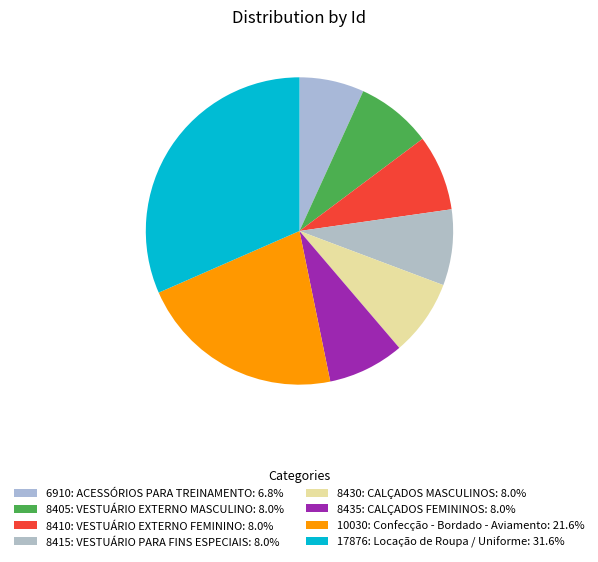

To the nearest percent, what is the difference between the largest and smallest slice percentages?

25%